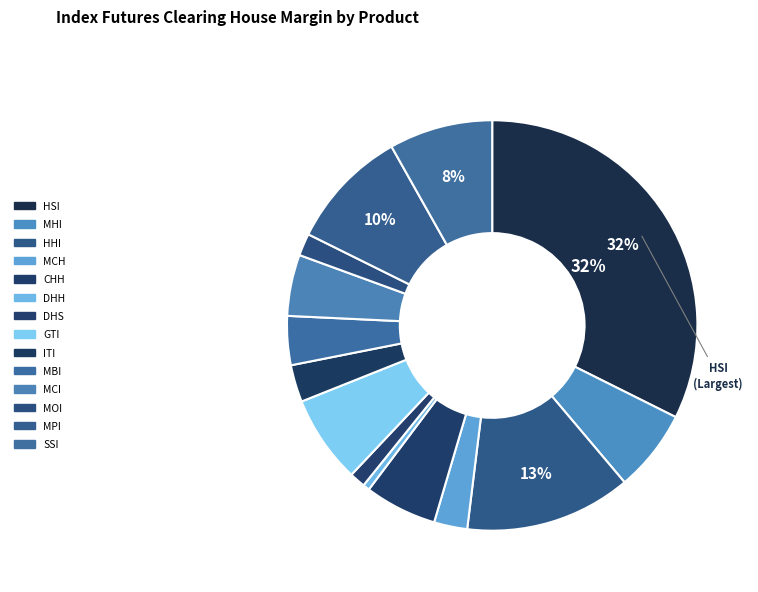

To the nearest percent, what is the difference between the ITI and MPI slice percentages?

7%